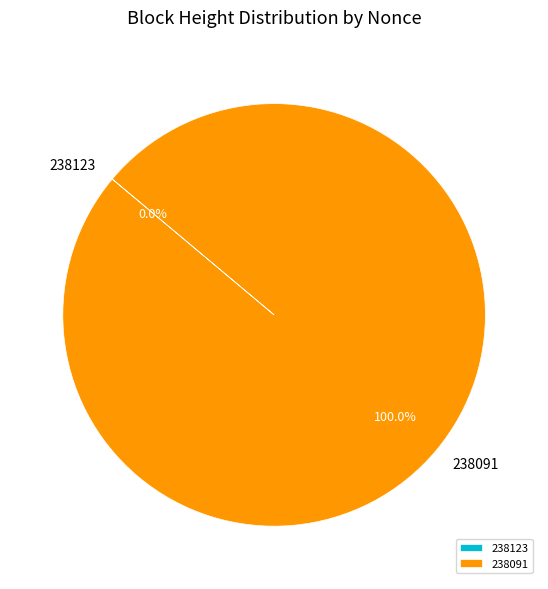

Count the number of slices in the pie.

2